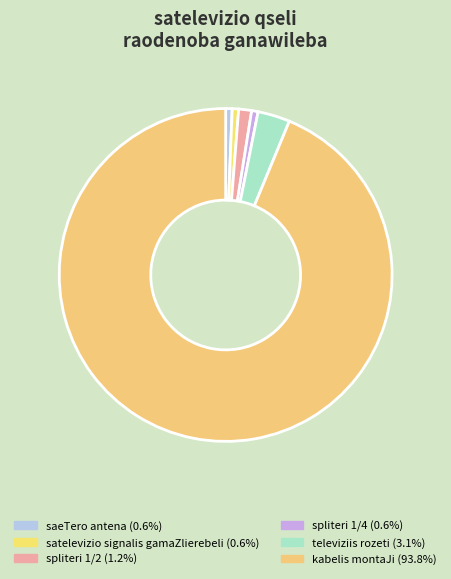

Is satelevizio signalis gamaZlierebeli the majority of the pie?

No